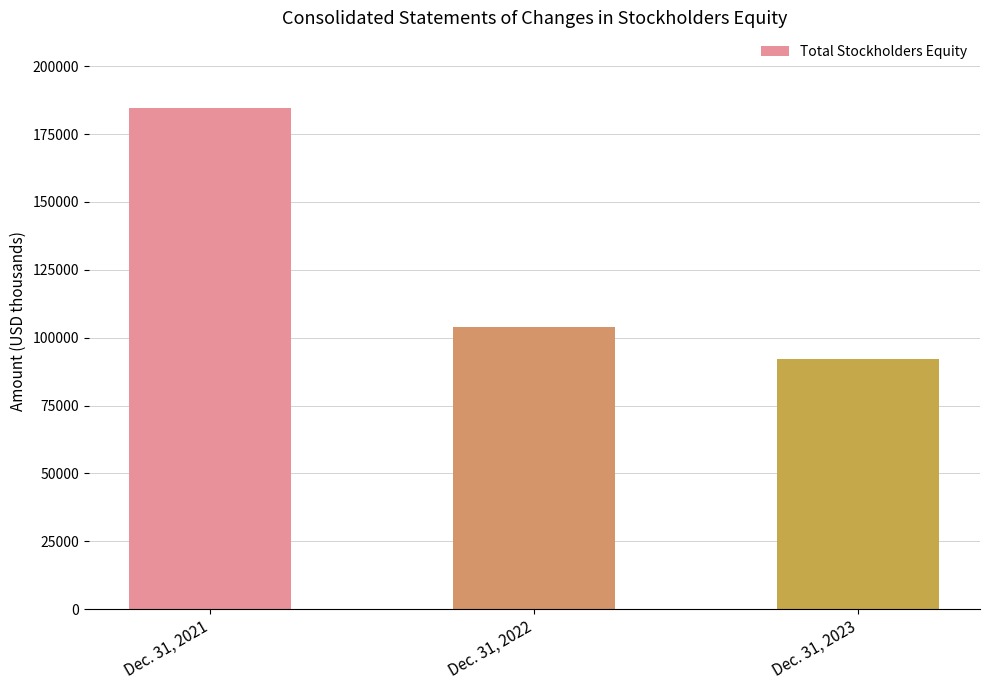

What is the value of the 1st bar from the left?

184731